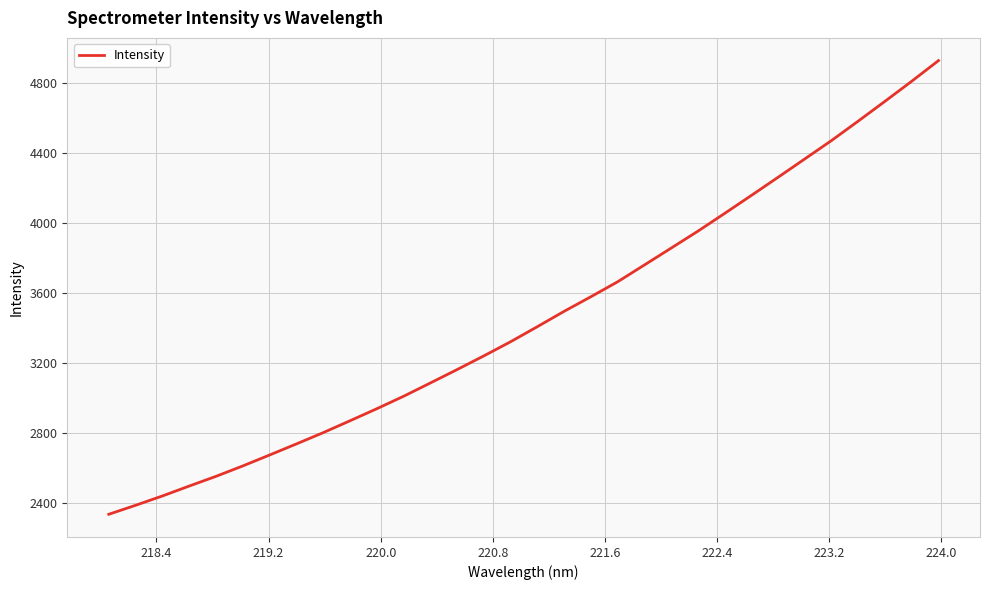

What is the smallest value displayed?

2334.9